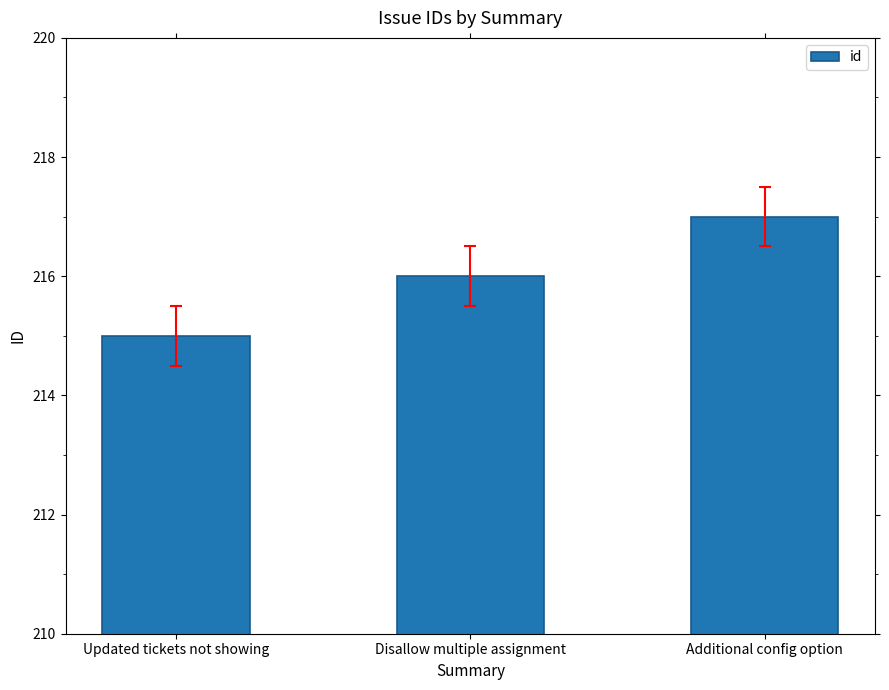

Which has a higher value, Additional config option or Disallow multiple assignment?

Additional config option